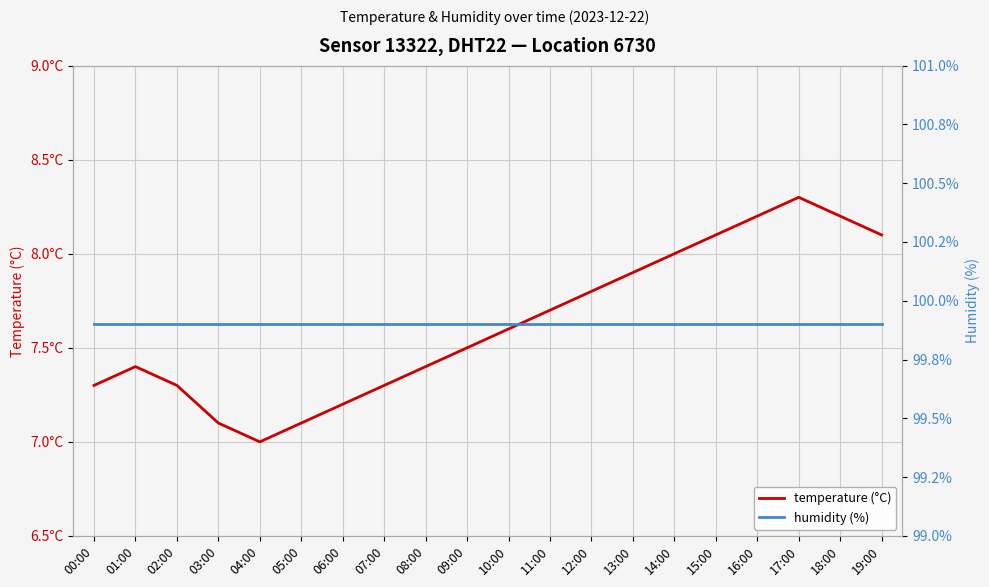

Reading left to right, list all the values displayed in this chart.

temperature (°C): 00:00=7.3	01:00=7.4	02:00=7.3	03:00=7.1	04:00=7.0	05:00=7.1	06:00=7.2	07:00=7.3	08:00=7.4	09:00=7.5	10:00=7.6	11:00=7.7	12:00=7.8	13:00=7.9	14:00=8.0	15:00=8.1	16:00=8.2	17:00=8.3	18:00=8.2	19:00=8.1
humidity (%): 00:00=99.9	01:00=99.9	02:00=99.9	03:00=99.9	04:00=99.9	05:00=99.9	06:00=99.9	07:00=99.9	08:00=99.9	09:00=99.9	10:00=99.9	11:00=99.9	12:00=99.9	13:00=99.9	14:00=99.9	15:00=99.9	16:00=99.9	17:00=99.9	18:00=99.9	19:00=99.9